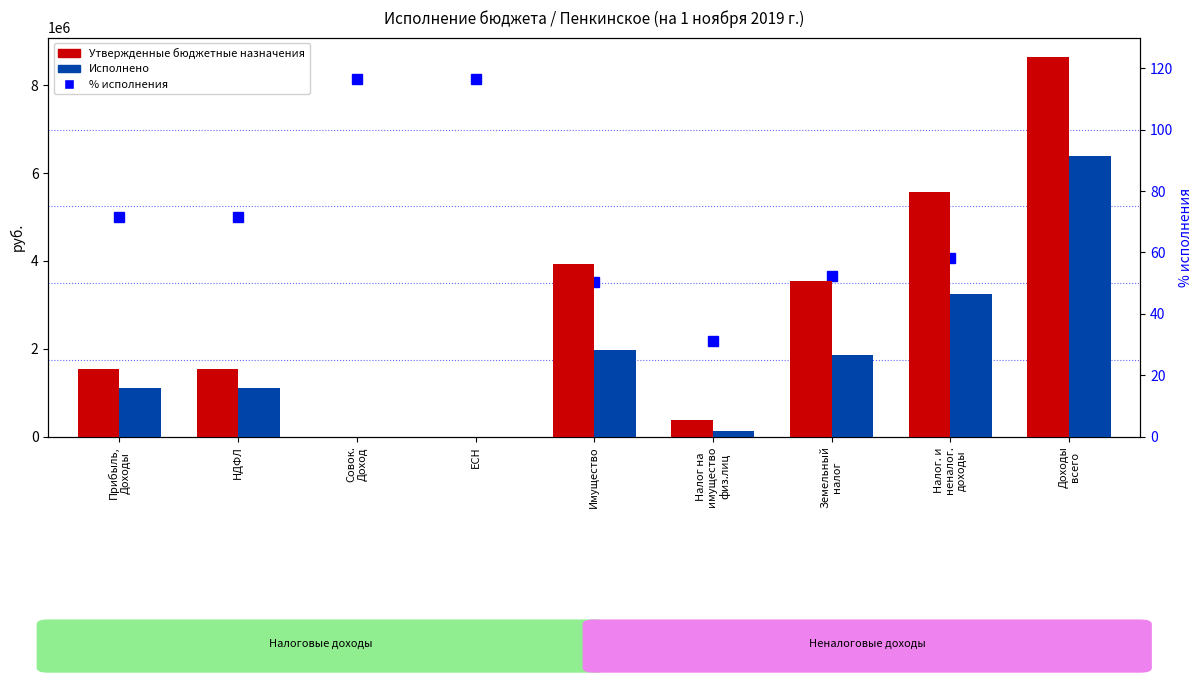

What are all the series names shown in the legend?

Утвержденные бюджетные назначения, Исполнено, % исполнения